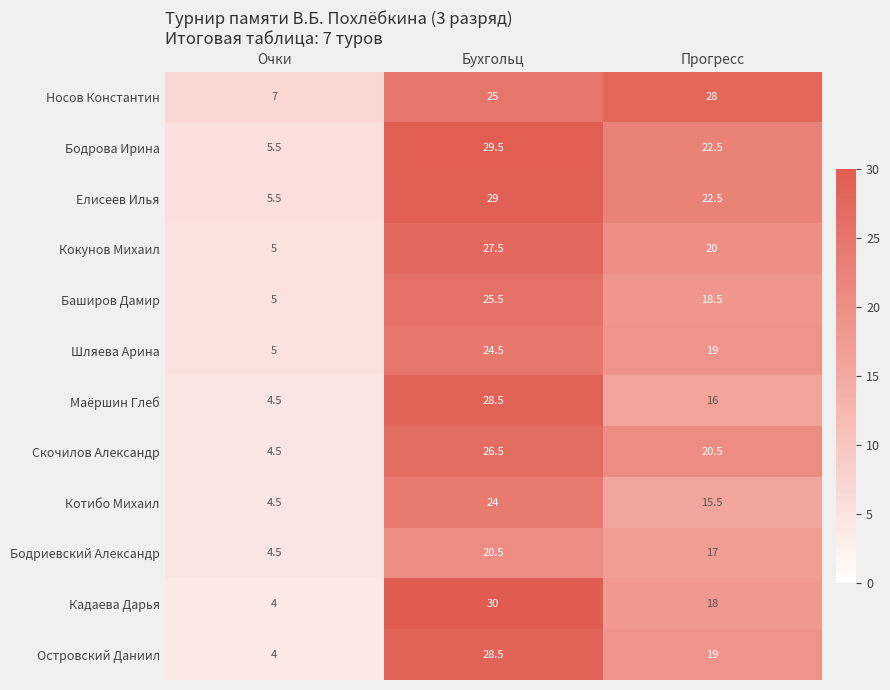

At which label is Баширов Дамир closest to 15?

Прогресс